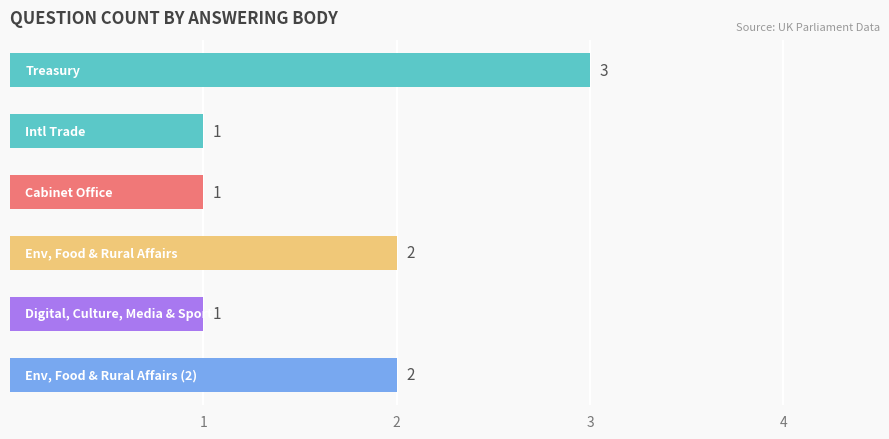

How many distinct data groups are displayed?

1